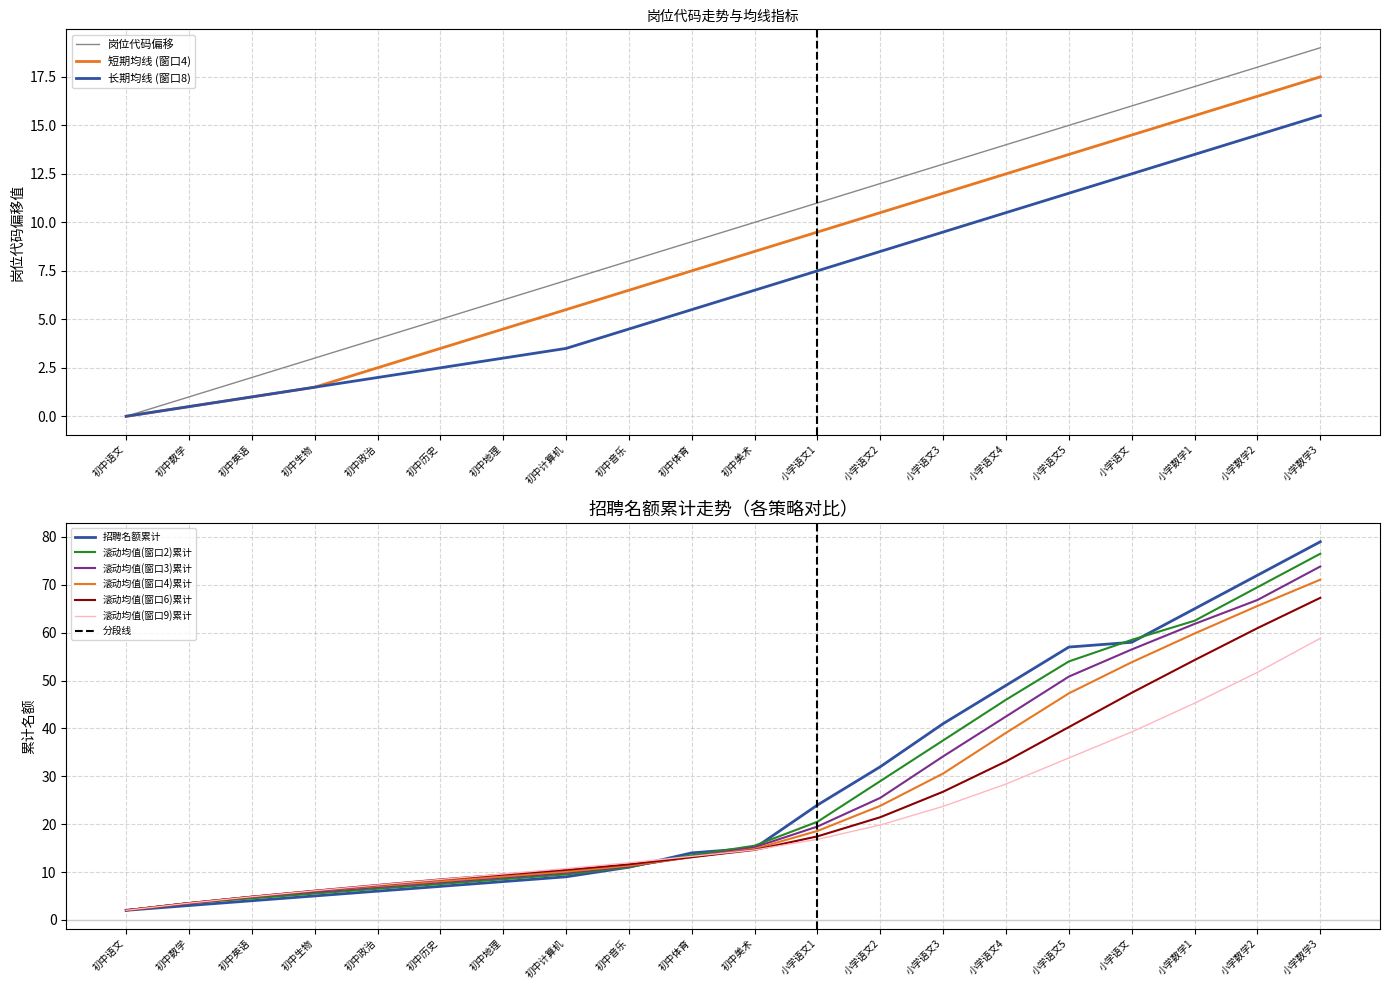

What is the change in value from 初中数学 to 初中地理?

+5